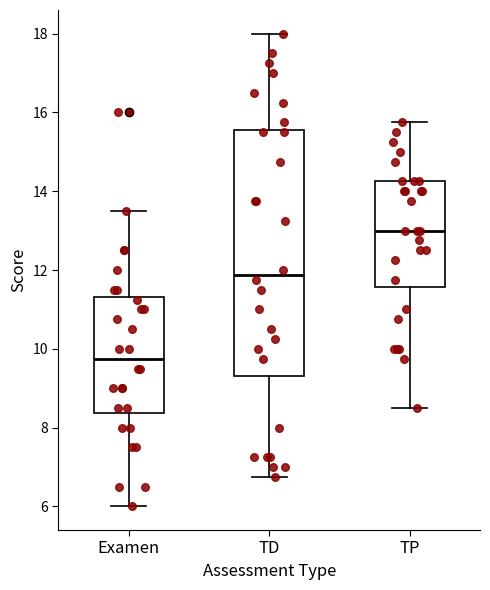

Reading left to right, read every box against the y-axis: the position of its median line, the range the box covers, and the ends of its whiskers. The values are not printed on the chart, so give them approximately, as read against the axis.

Examen: median 9.8, box 8.4 to 11.4, whiskers 6.0 to 13.6
TD: median 11.8, box 9.4 to 15.6, whiskers 6.8 to 18.0
TP: median 13.0, box 11.6 to 14.2, whiskers 8.6 to 15.8